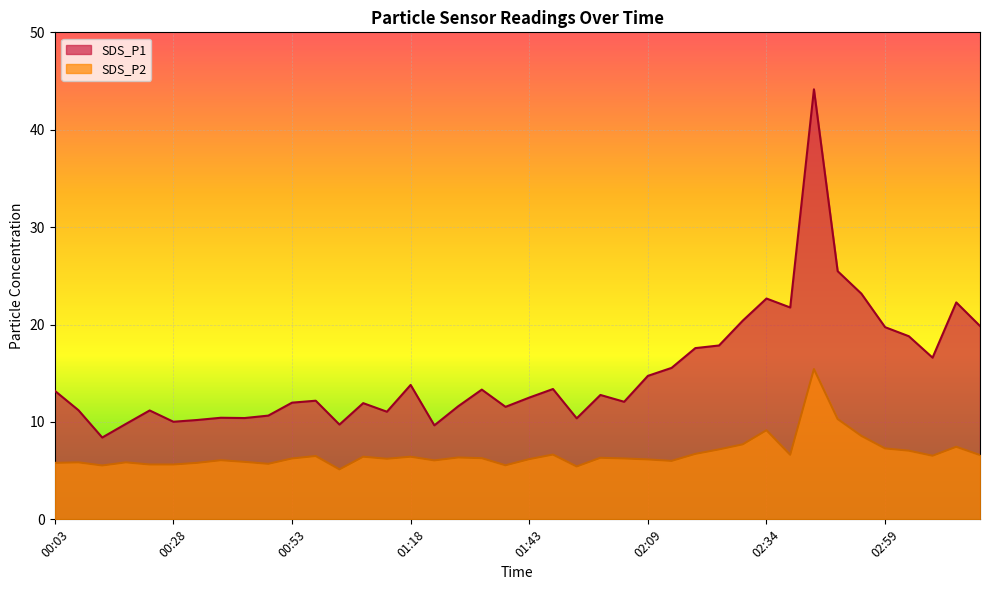

What is the sum of the SDS_P1 values at 01:33 and 00:53?

25.3